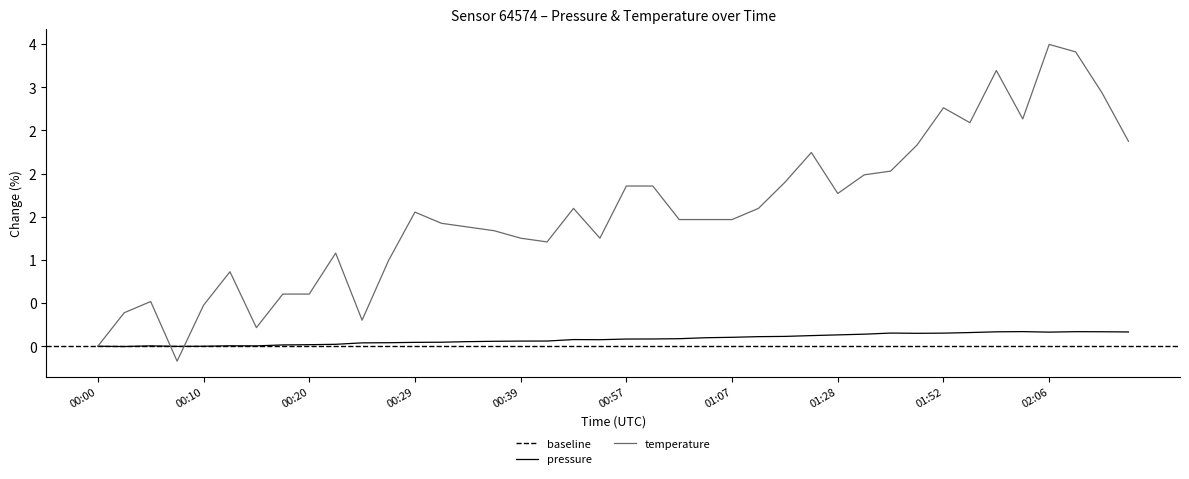

Count the number of values greater than 0.

37